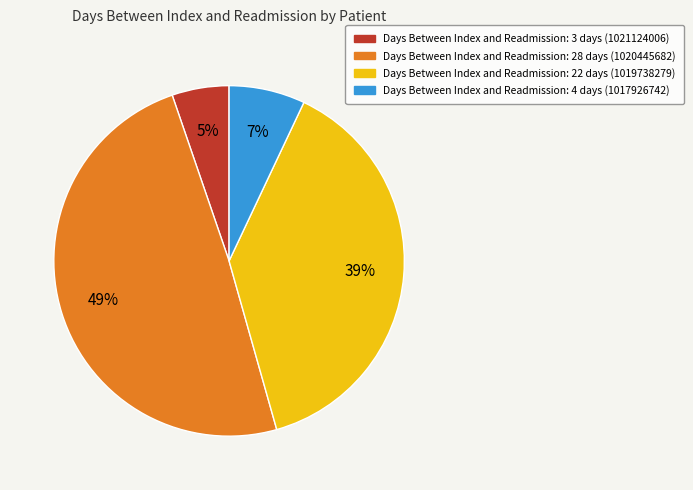

Between Days Between Index and Readmission: 28 days (1020445682) and Days Between Index and Readmission: 4 days (1017926742), which is larger?

Days Between Index and Readmission: 28 days (1020445682)